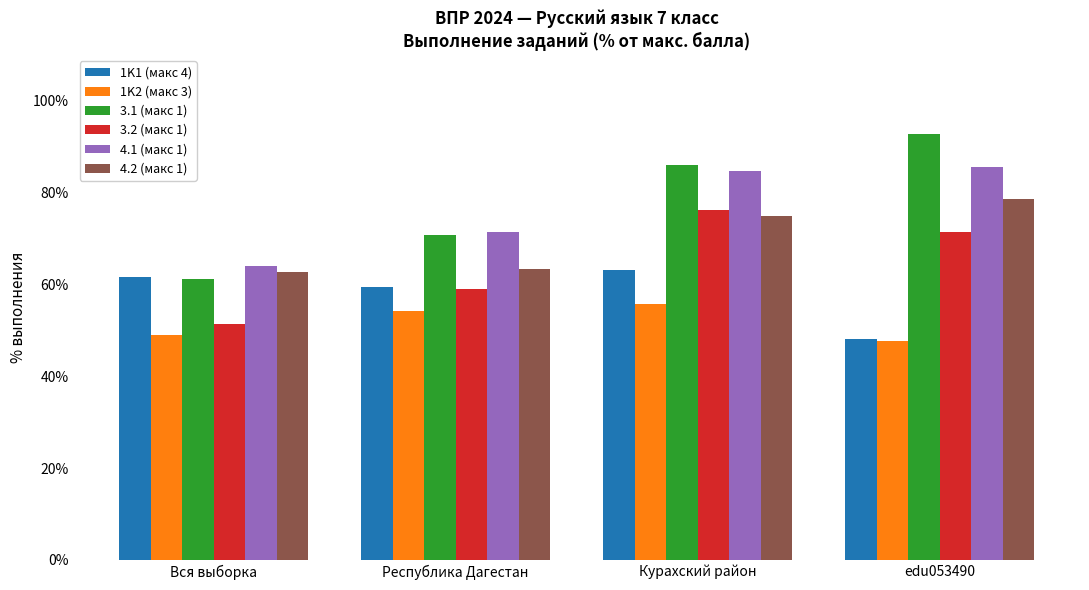

What are all the series names shown in the legend?

1K1 (макс 4), 1K2 (макс 3), 3.1 (макс 1), 3.2 (макс 1), 4.1 (макс 1), 4.2 (макс 1)